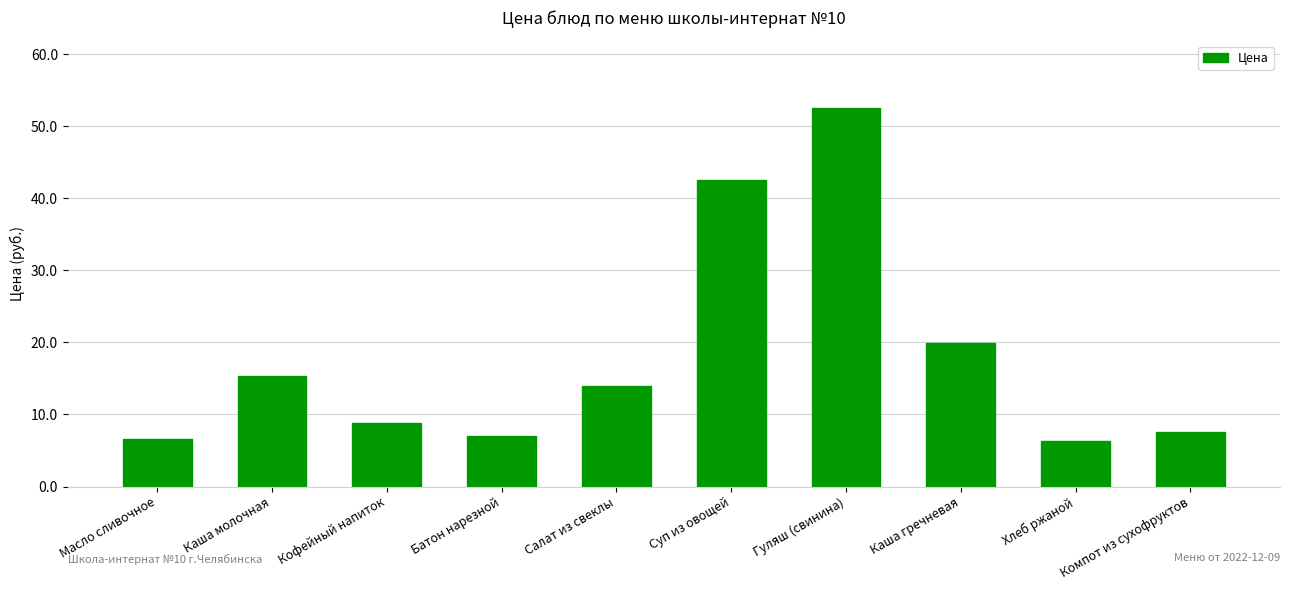

The value at Суп из овощей is 12.8. True or false?

False